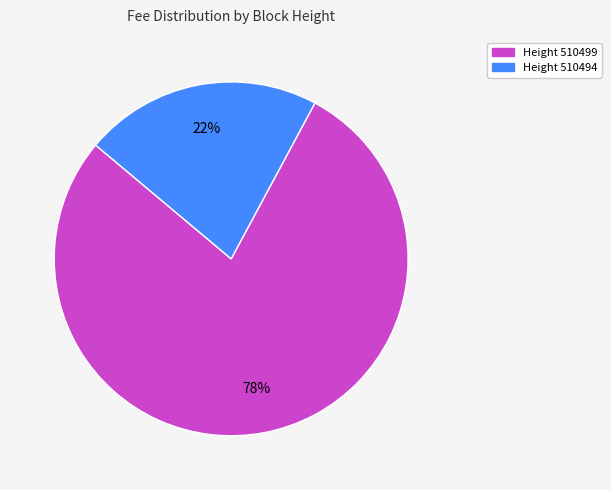

To the nearest percent, what is the average slice percentage?

50%